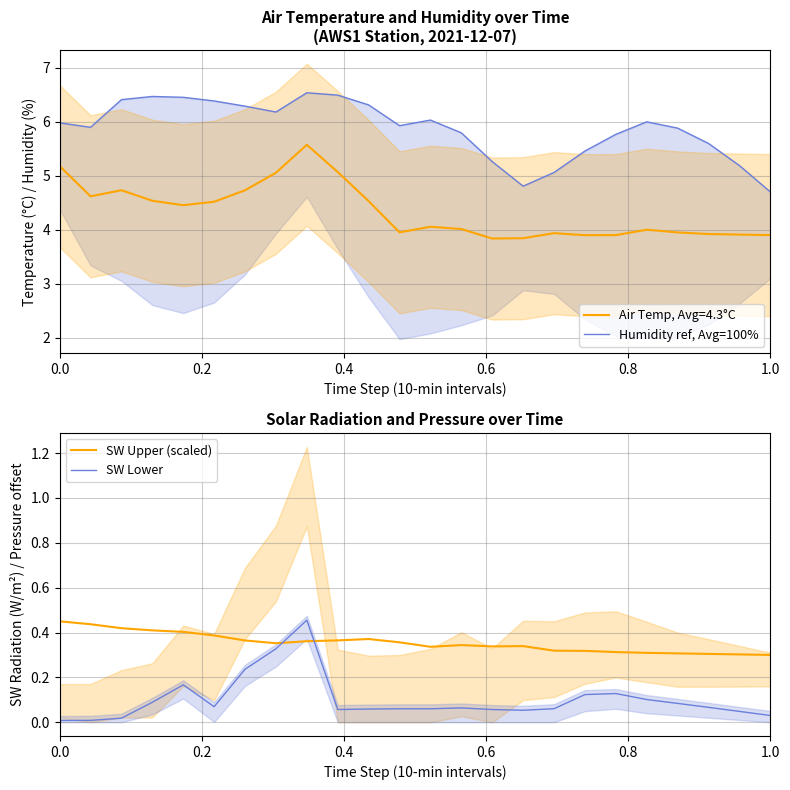

True or false: Humidity ref, Avg=100% and SW Upper (scaled) cross at least once.

False